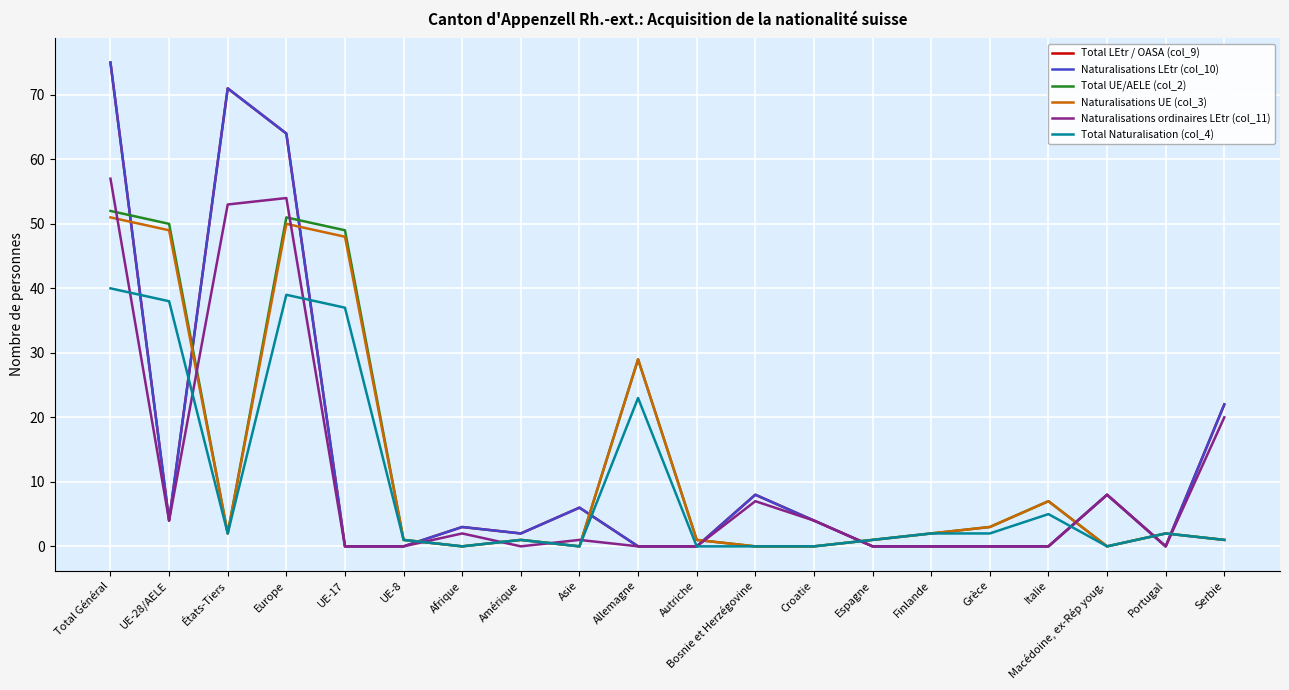

Reading left to right, extract all data points from this chart.

Total LEtr / OASA (col_9): 75	4	71	64	0	0	3	2	6	0	0	8	4	0	0	0	0	8	0	22
Naturalisations LEtr (col_10): 75	4	71	64	0	0	3	2	6	0	0	8	4	0	0	0	0	8	0	22
Total UE/AELE (col_2): 52	50	2	51	49	1	0	1	0	29	1	0	0	1	2	3	7	0	2	1
Naturalisations UE (col_3): 51	49	2	50	48	1	0	1	0	29	1	0	0	1	2	3	7	0	2	1
Naturalisations ordinaires LEtr (col_11): 57	4	53	54	0	0	2	0	1	0	0	7	4	0	0	0	0	8	0	20
Total Naturalisation (col_4): 40	38	2	39	37	1	0	1	0	23	0	0	0	1	2	2	5	0	2	1